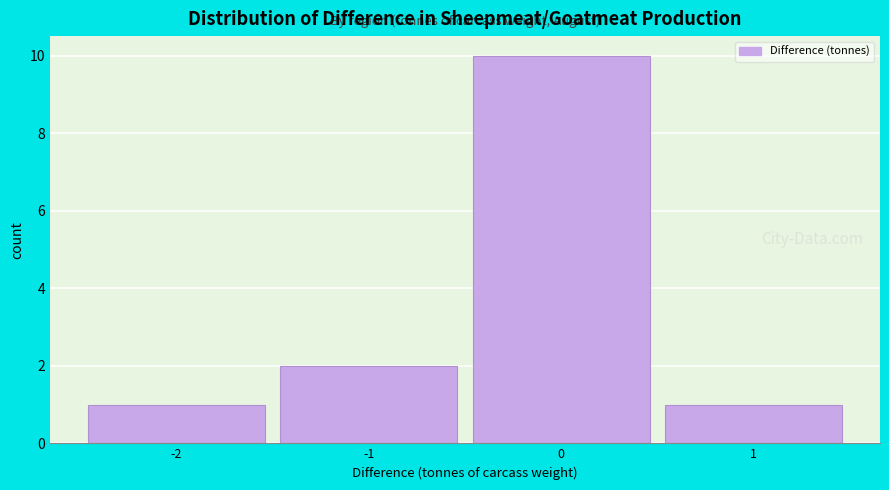

Reading left to right, transcribe this chart: for each bar, give the range it covers on the x-axis and its height. The values are not printed on the chart, so give them approximately, as read against the axis.

-2.5 to -1.5: 1
-1.5 to -0.5: 2
-0.5 to 0.5: 10
0.5 to 1.5: 1